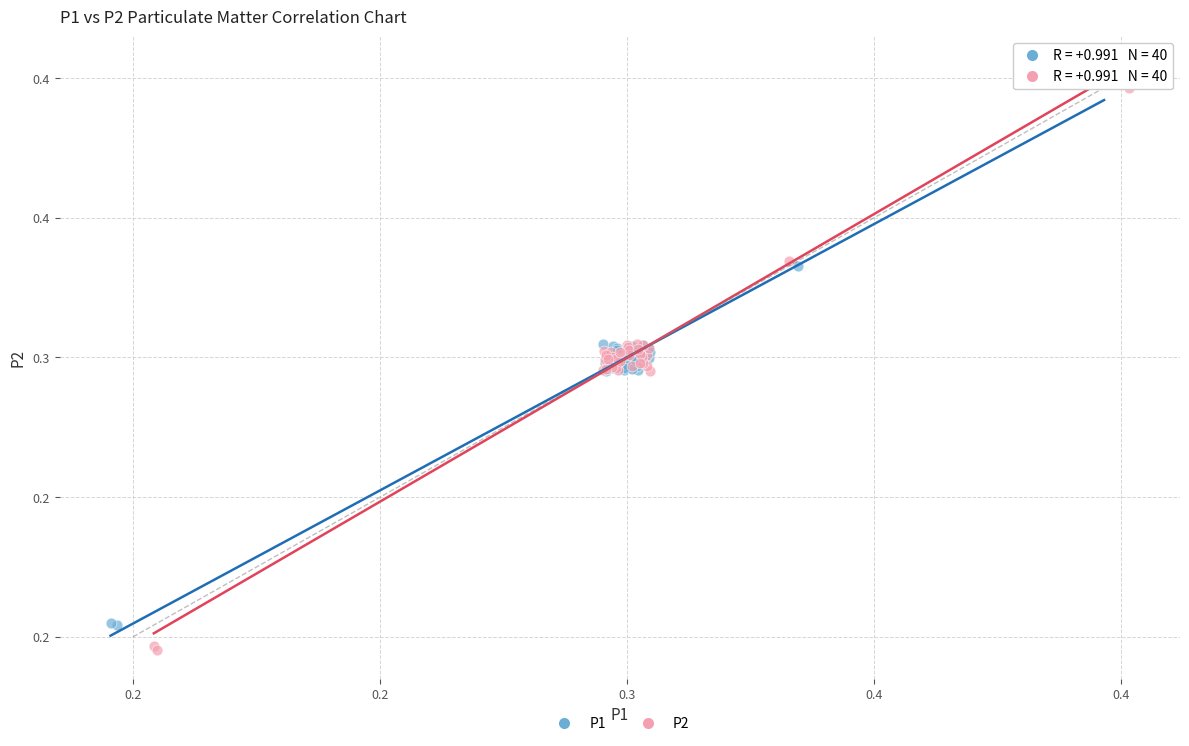

Which series reaches the maximum Y coordinate?

P1